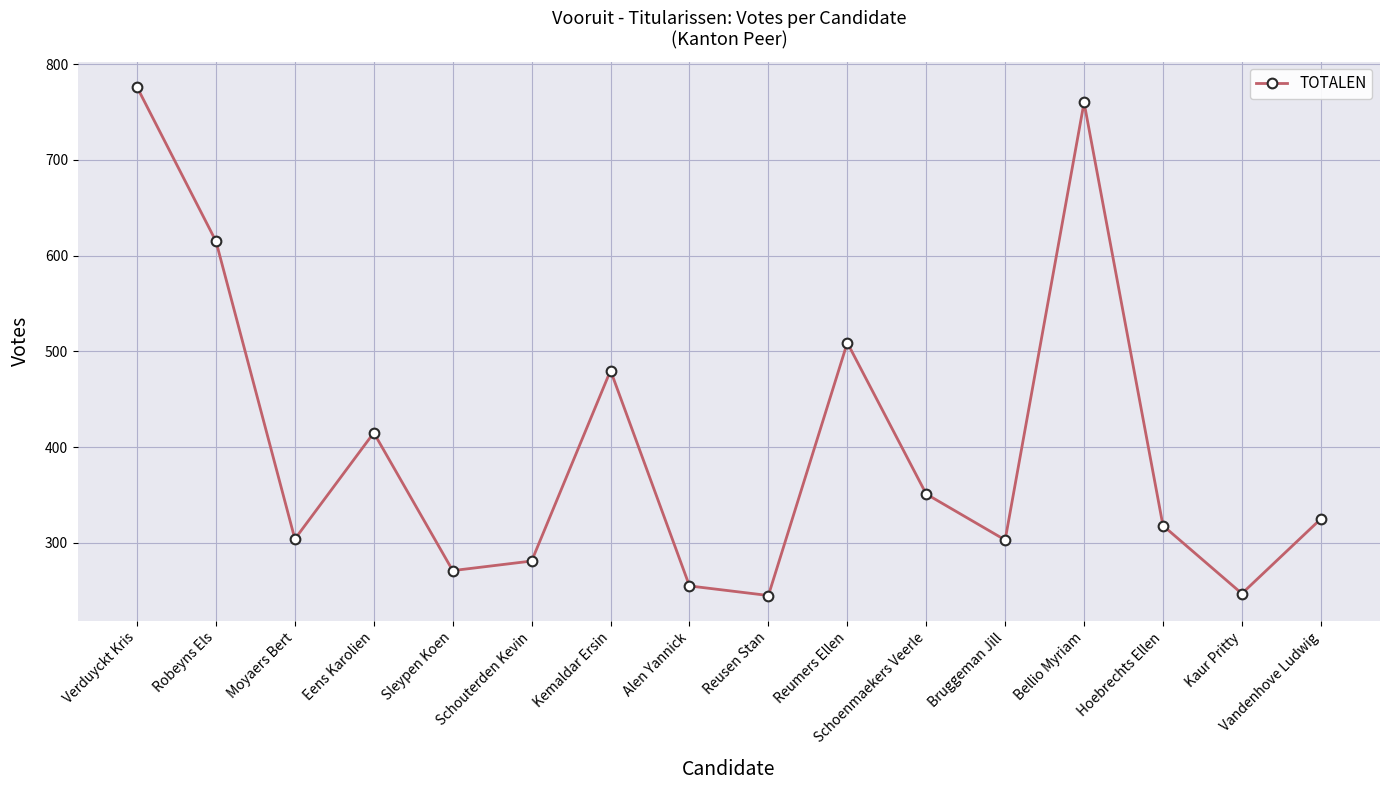

What is the maximum value shown in the chart?

776